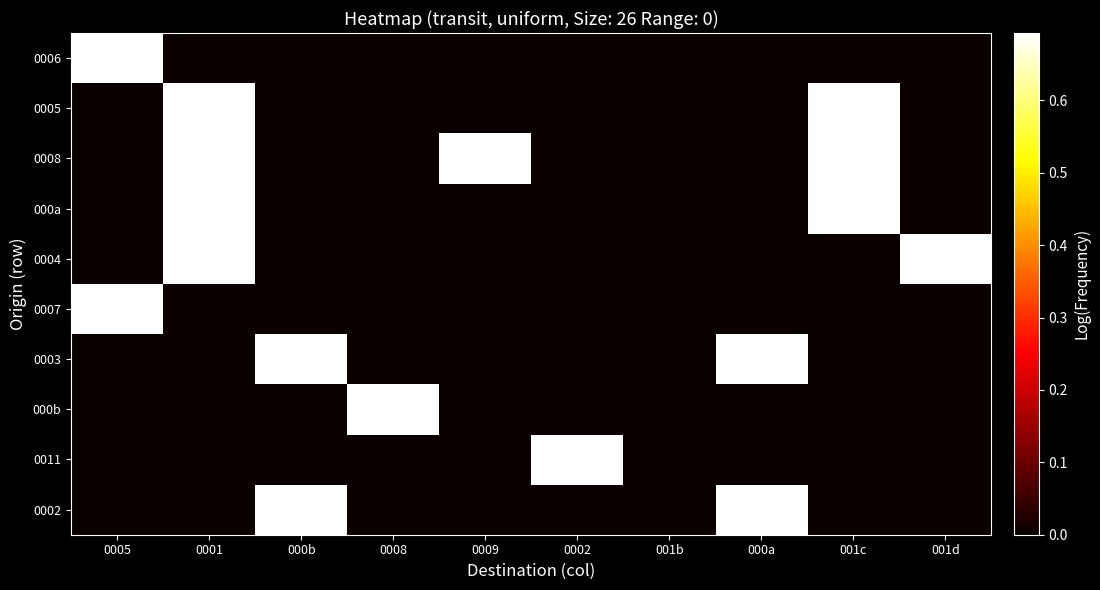

Count the number of categories in the chart.

10